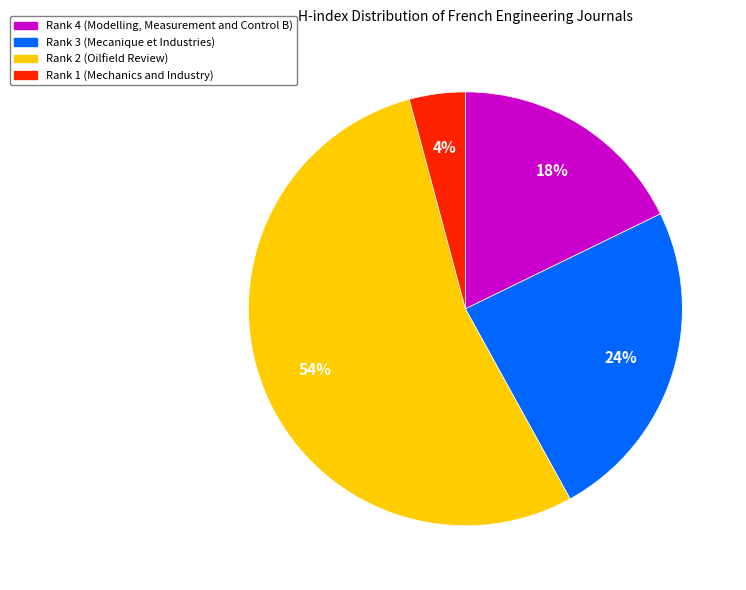

To the nearest percent, what is the difference between the largest and smallest slice percentages?

50%